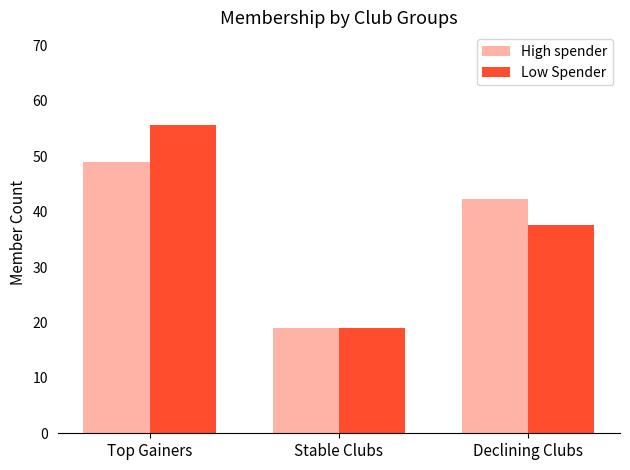

Rank the series at Declining Clubs from highest to lowest value.

High spender, Low Spender